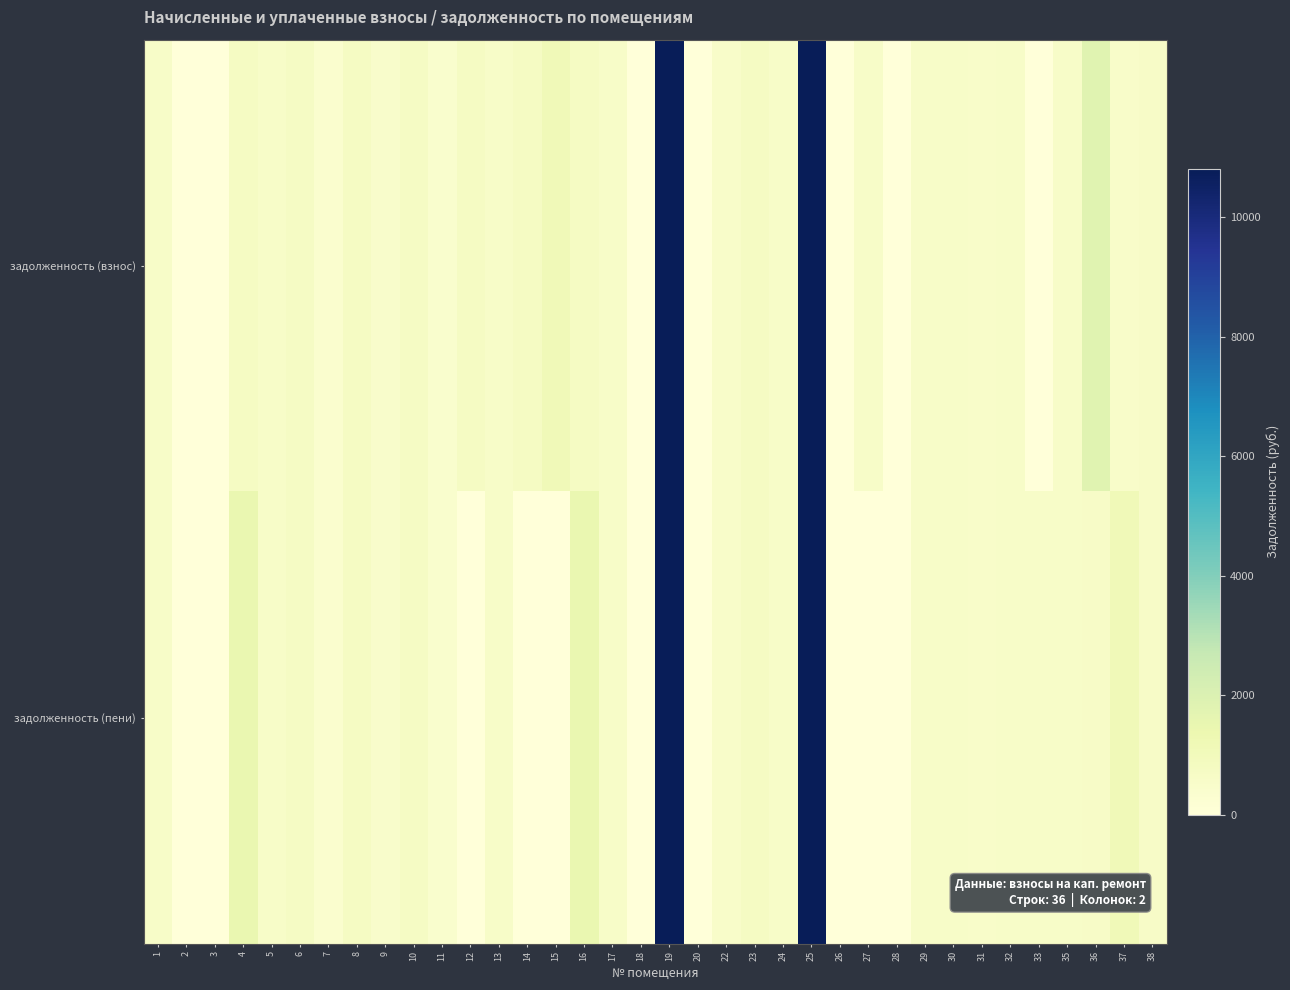

Reading right to left, transcribe all the data shown in this chart.

задолженность (взнос): 38=601.8	37=534.6	36=1784.5	35=581.3	33=0.4	32=587.9	31=542.0	30=552.5	29=584.0	28=0.0	27=558.7	26=0.0	25=21847.9	24=549.4	23=748.8	22=535.8	20=2.1	19=22831.9	18=0.9	17=589.9	16=746.8	15=1128.2	14=723.9	13=589.9	12=721.4	11=395.1	10=715.6	9=495.1	8=722.0	7=376.4	6=714.0	5=589.9	4=722.6	3=0.0	2=0.0	1=586.5
задолженность (пени): 38=601.8	37=1103.9	36=594.8	35=581.3	33=557.1	32=587.9	31=542.0	30=552.5	29=584.0	28=0.0	27=3.2	26=3.8	25=23459.1	24=549.4	23=748.8	22=535.8	20=2.1	19=23952.8	18=0.9	17=589.9	16=1474.4	15=0.0	14=0.0	13=589.9	12=0.0	11=395.1	10=715.6	9=495.1	8=722.0	7=376.4	6=714.0	5=589.9	4=1445.3	3=0.0	2=0.0	1=586.5